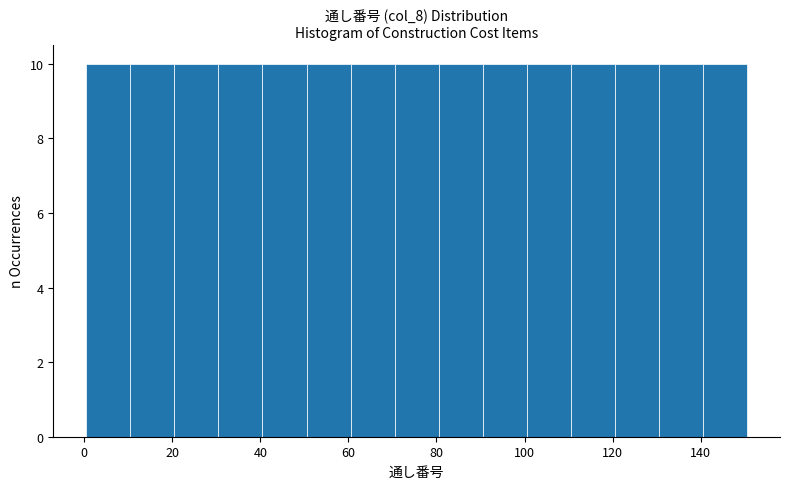

Reading left to right, list every bar in this chart as the range it spans on the x-axis followed by its height. Neither the bar edges nor the heights are printed on the chart, so give them approximately, as read against the axes.

0.5 to 10.5: 10
10.5 to 20.5: 10
20.5 to 30.5: 10
30.5 to 40.5: 10
40.5 to 50.5: 10
50.5 to 60.5: 10
60.5 to 70.5: 10
70.5 to 80.5: 10
80.5 to 90.5: 10
90.5 to 100.5: 10
100.5 to 110.5: 10
110.5 to 120.5: 10
120.5 to 130.5: 10
130.5 to 140.5: 10
140.5 to 150.5: 10